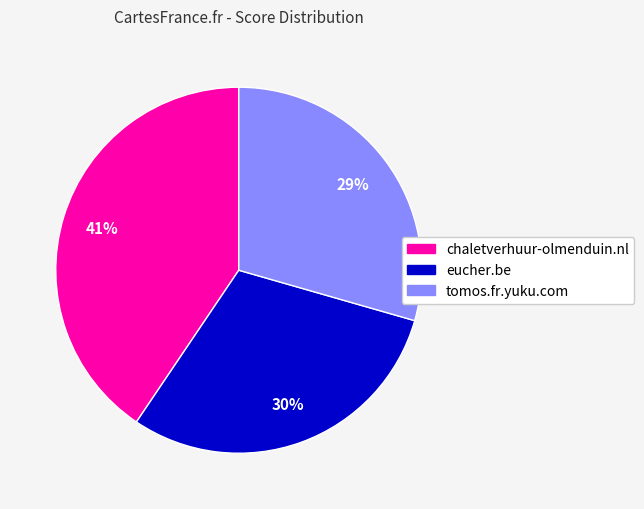

Is there any slice that represents more than half of the pie?

No